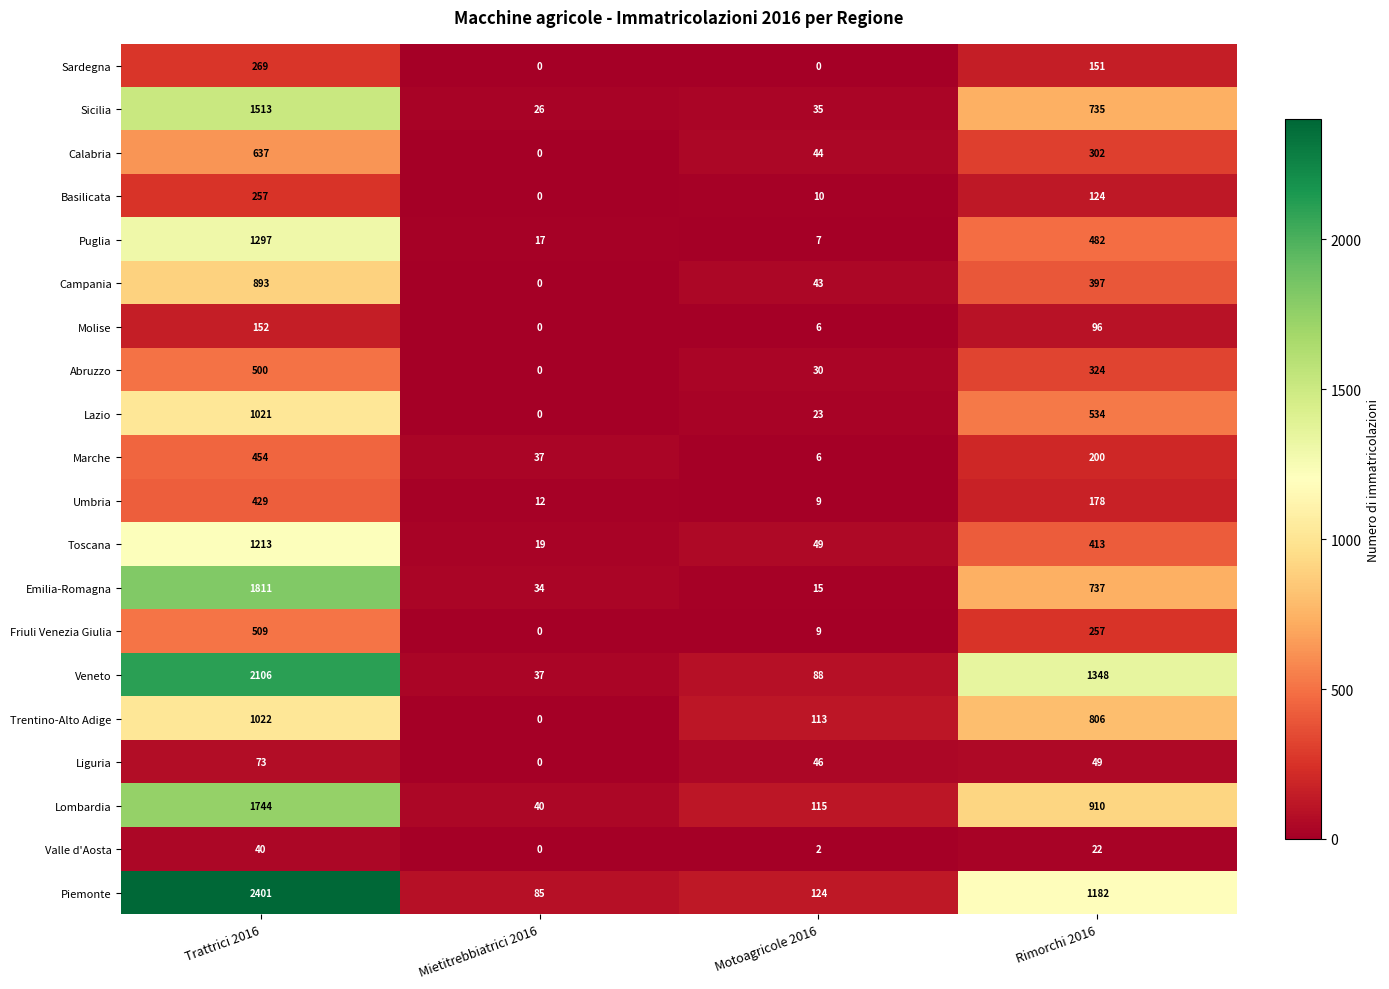

The value of Sicilia at Rimorchi 2016 is 455. True or false?

False